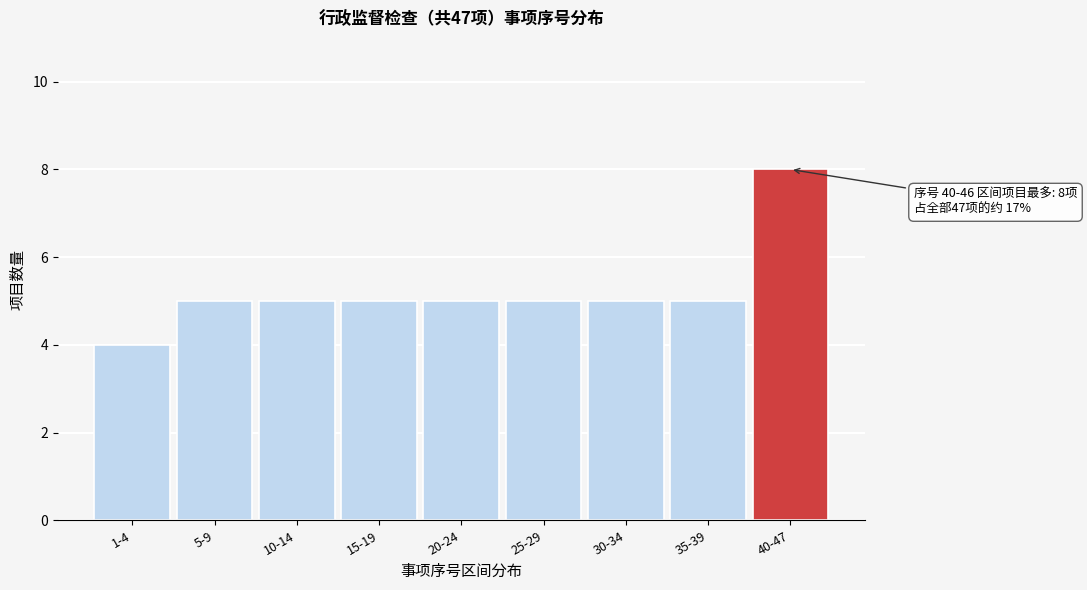

Reading right to left, what are all the values shown in this chart?

40-47=8	35-39=5	30-34=5	25-29=5	20-24=5	15-19=5	10-14=5	5-9=5	1-4=4